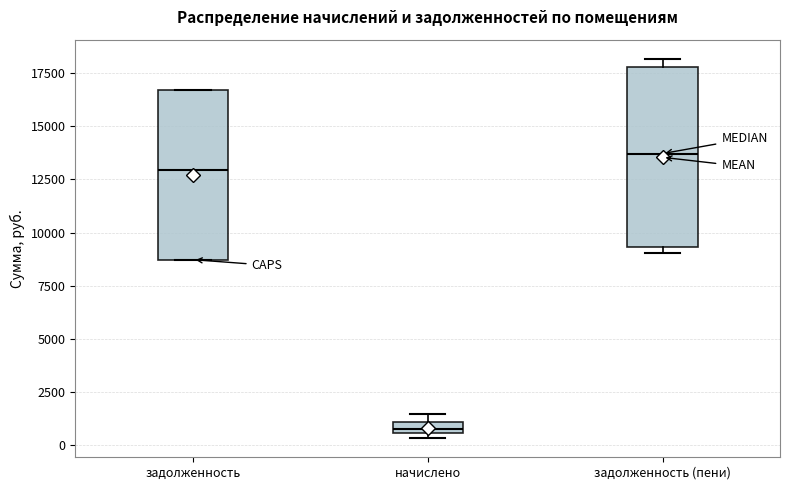

Comparing the boxes themselves (not the whiskers), which one is the tallest?

задолженность (пени)